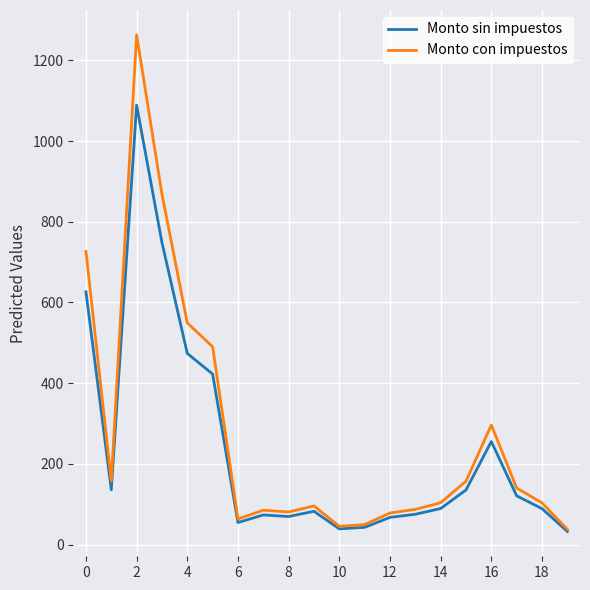

What is the maximum value for Monto con impuestos?

1263.0